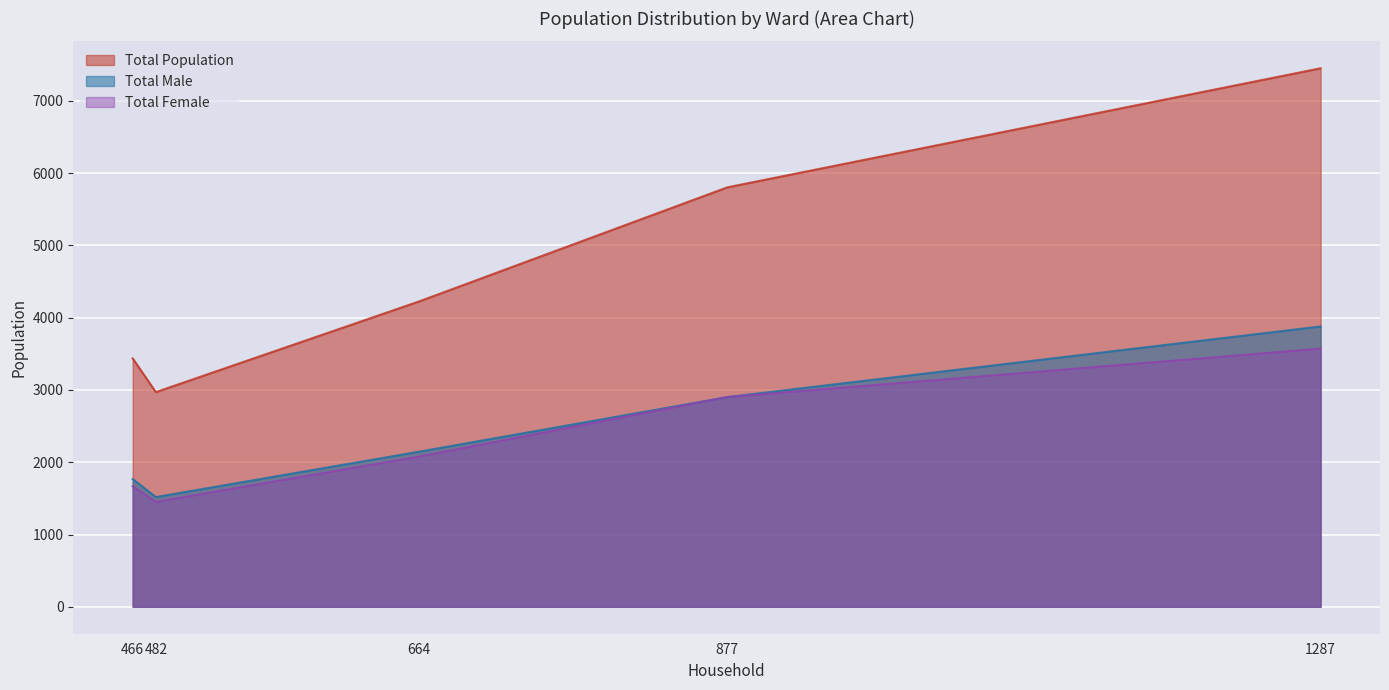

Reading left to right, list all the values displayed in this chart.

Total Population: Ward 1=4225	Ward 2=3436	Ward 3=5803	Ward 4=7450	Ward 5=2970
Total Male: Ward 1=2146	Ward 2=1768	Ward 3=2901	Ward 4=3878	Ward 5=1518
Total Female: Ward 1=2079	Ward 2=1668	Ward 3=2902	Ward 4=3572	Ward 5=1452